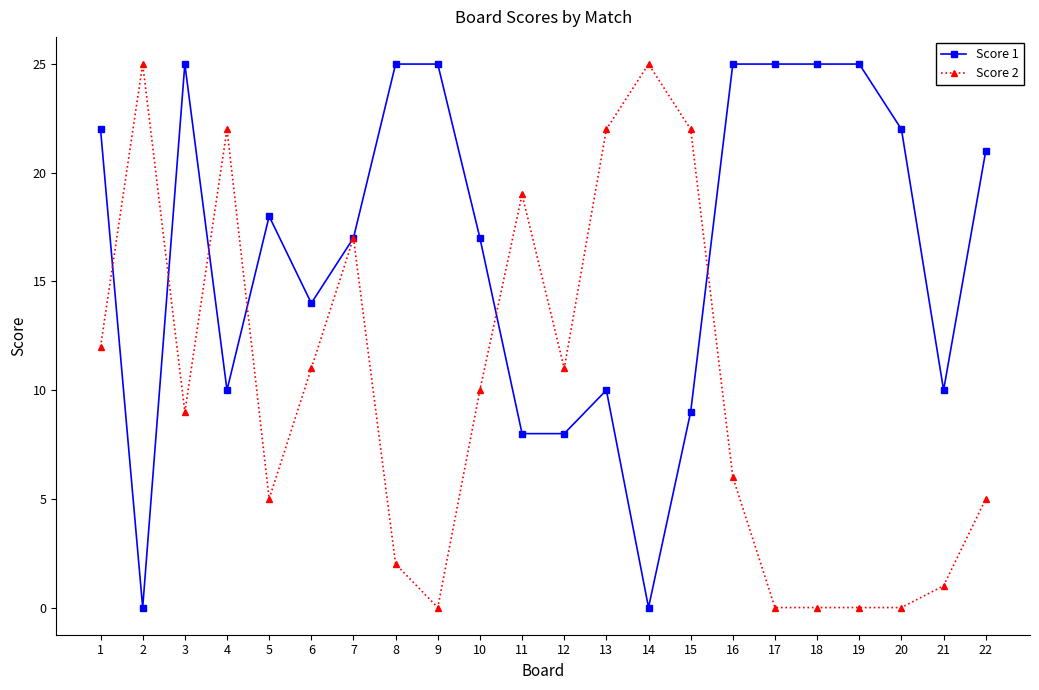

At which label does Score 2 first exceed 10?

1